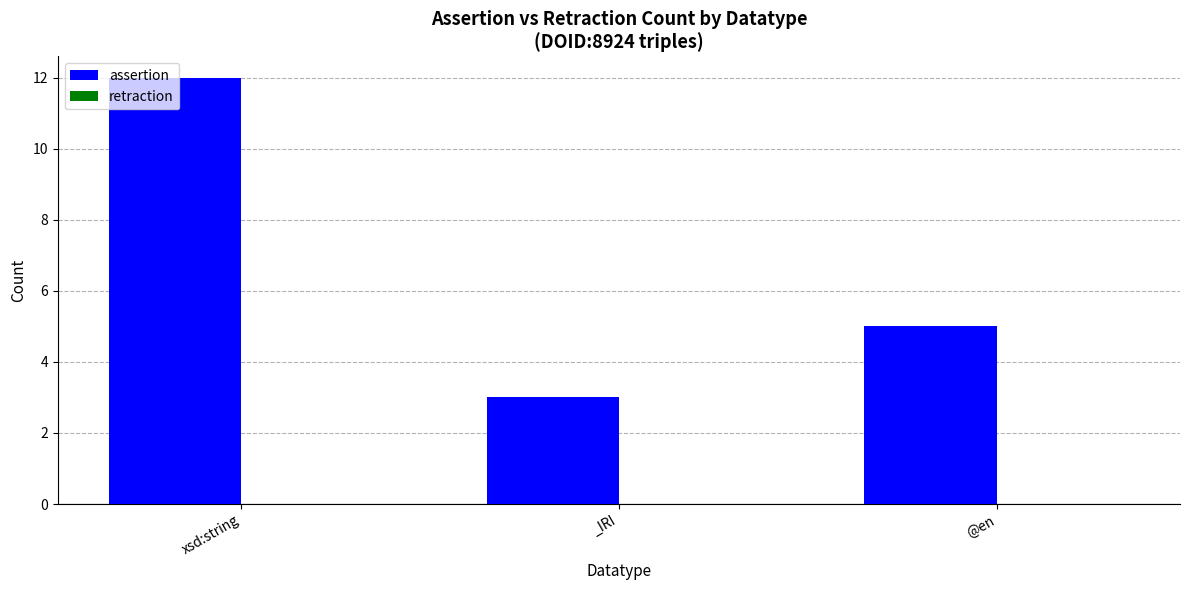

Between @en and xsd:string, which is larger?

xsd:string